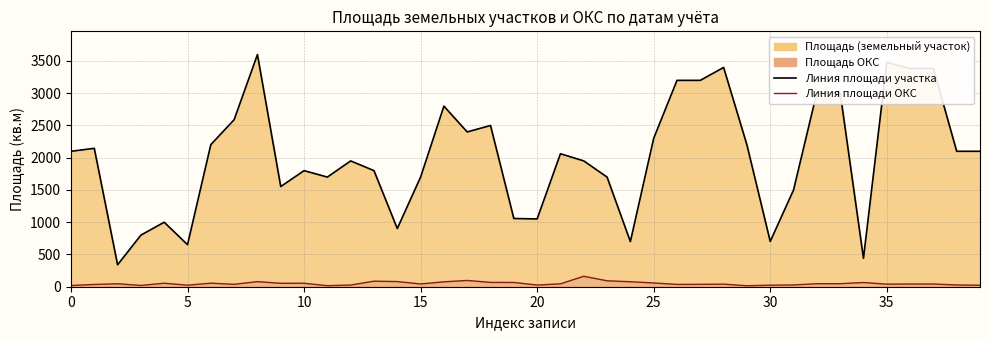

What is the difference between the second highest and second lowest values in the Линия площади ОКС series?

81